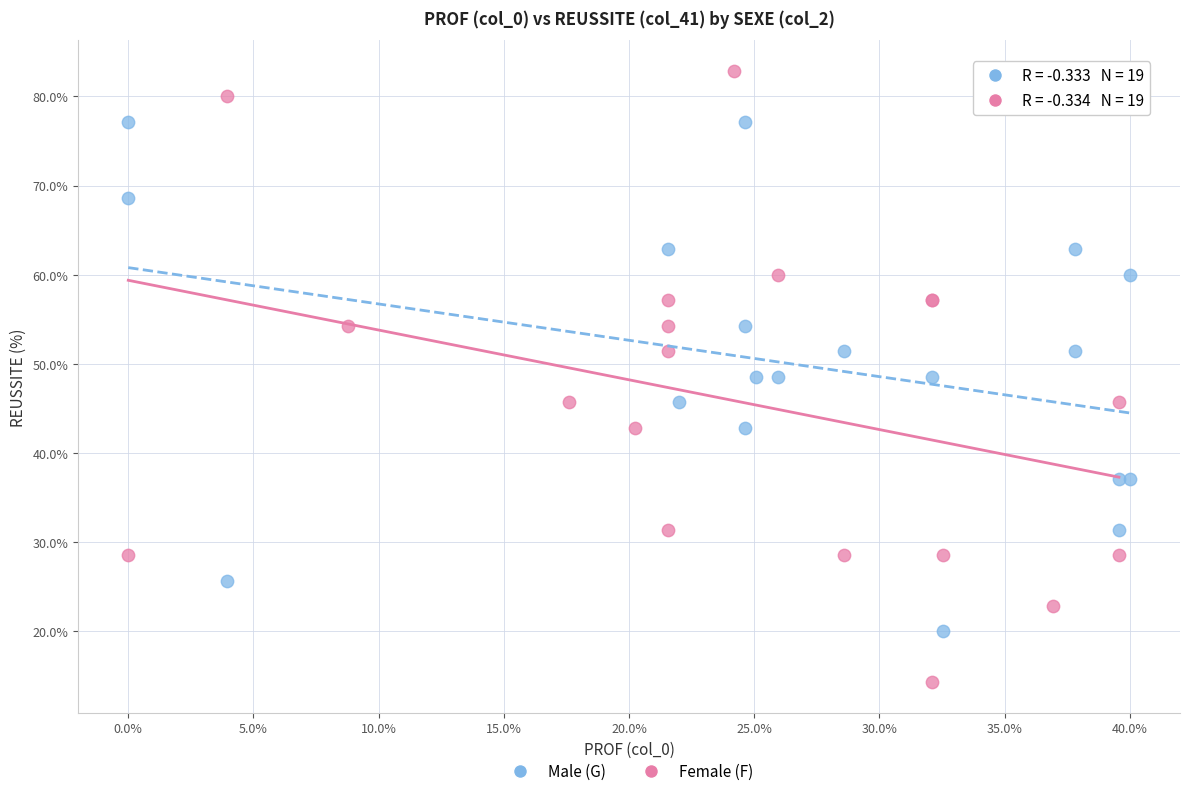

Which series has the largest Y range (max minus min)?

Female (F)